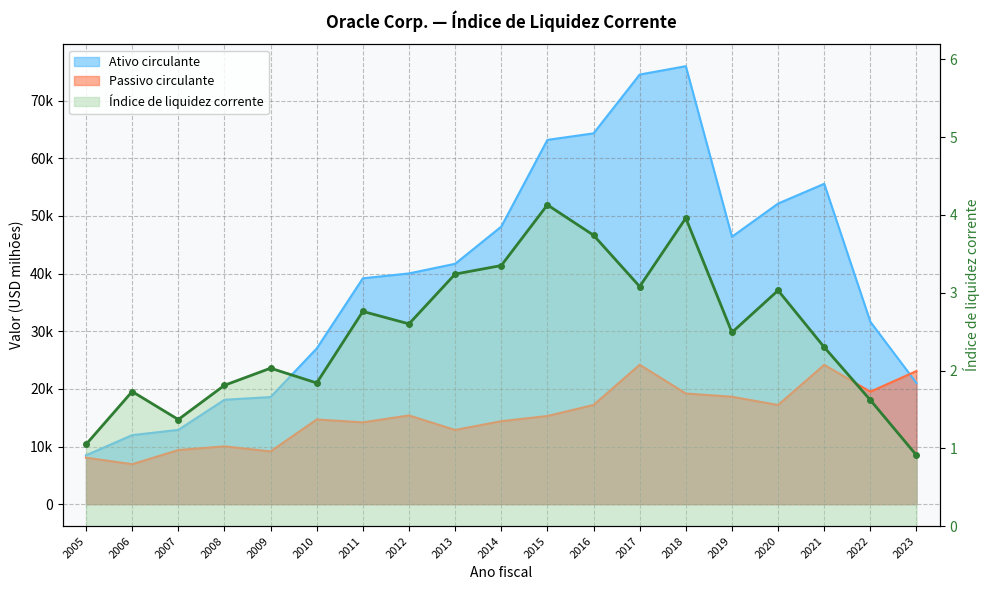

Which label corresponds to the smallest value in the chart?

2023